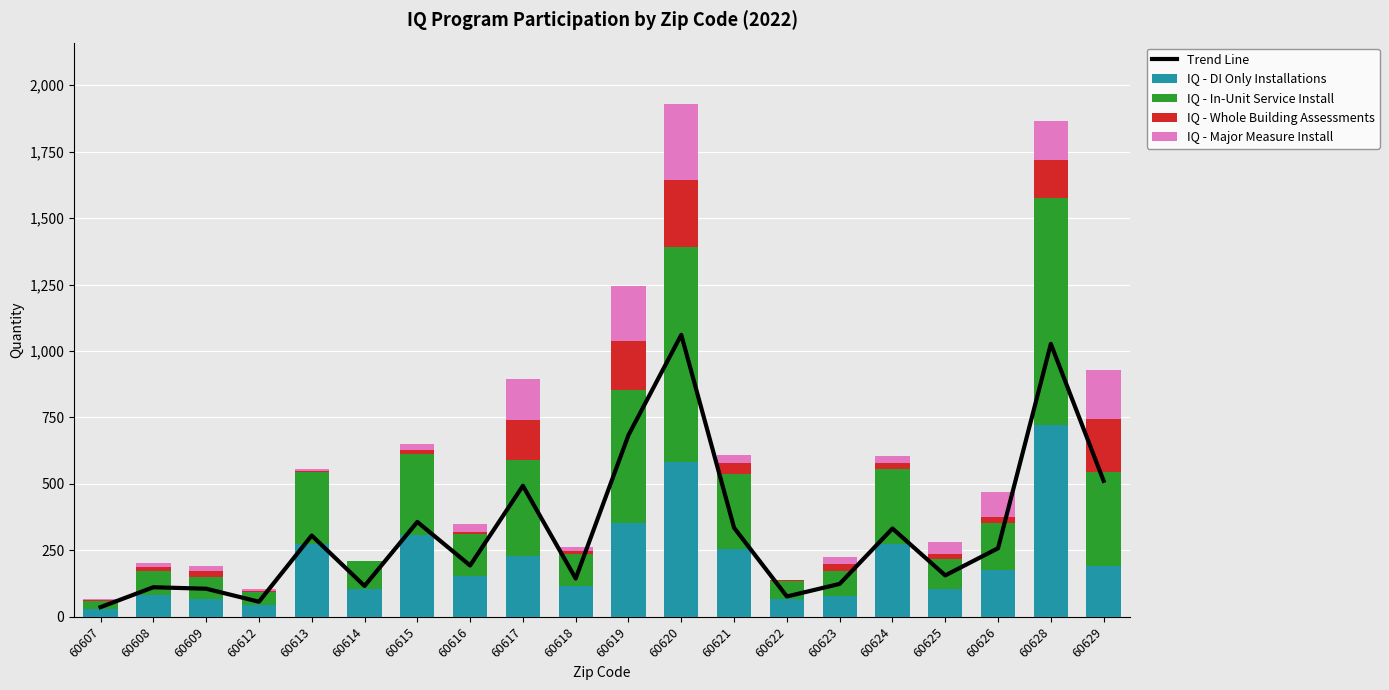

At which label does IQ - Major Measure Install first exceed 25?

60616